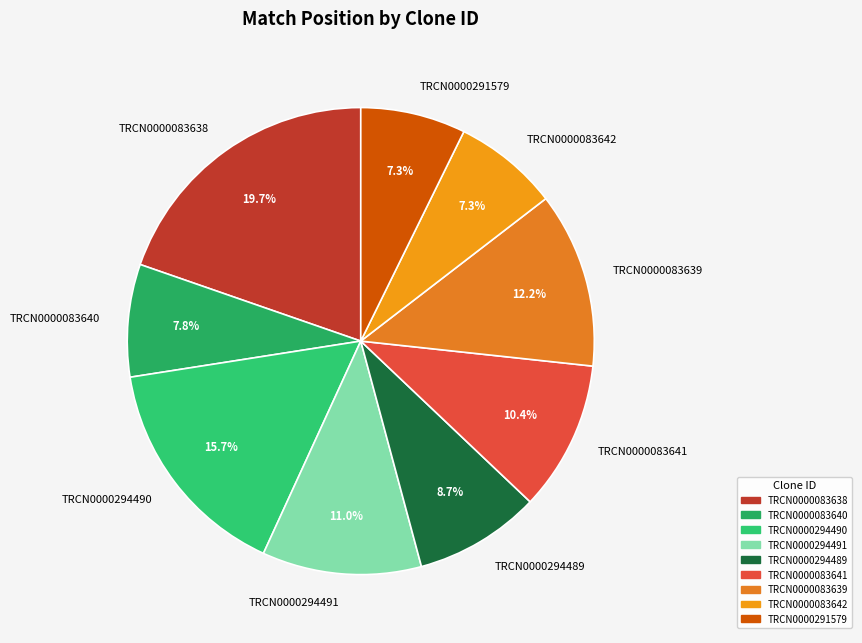

The TRCN0000294490 slice represents 16% of the pie. True or false?

True